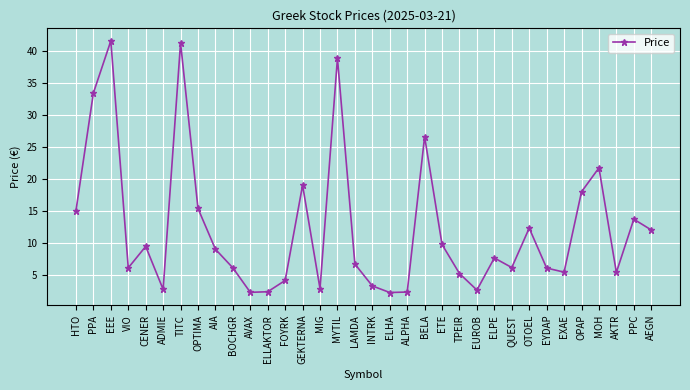

How many series are shown in this chart?

1